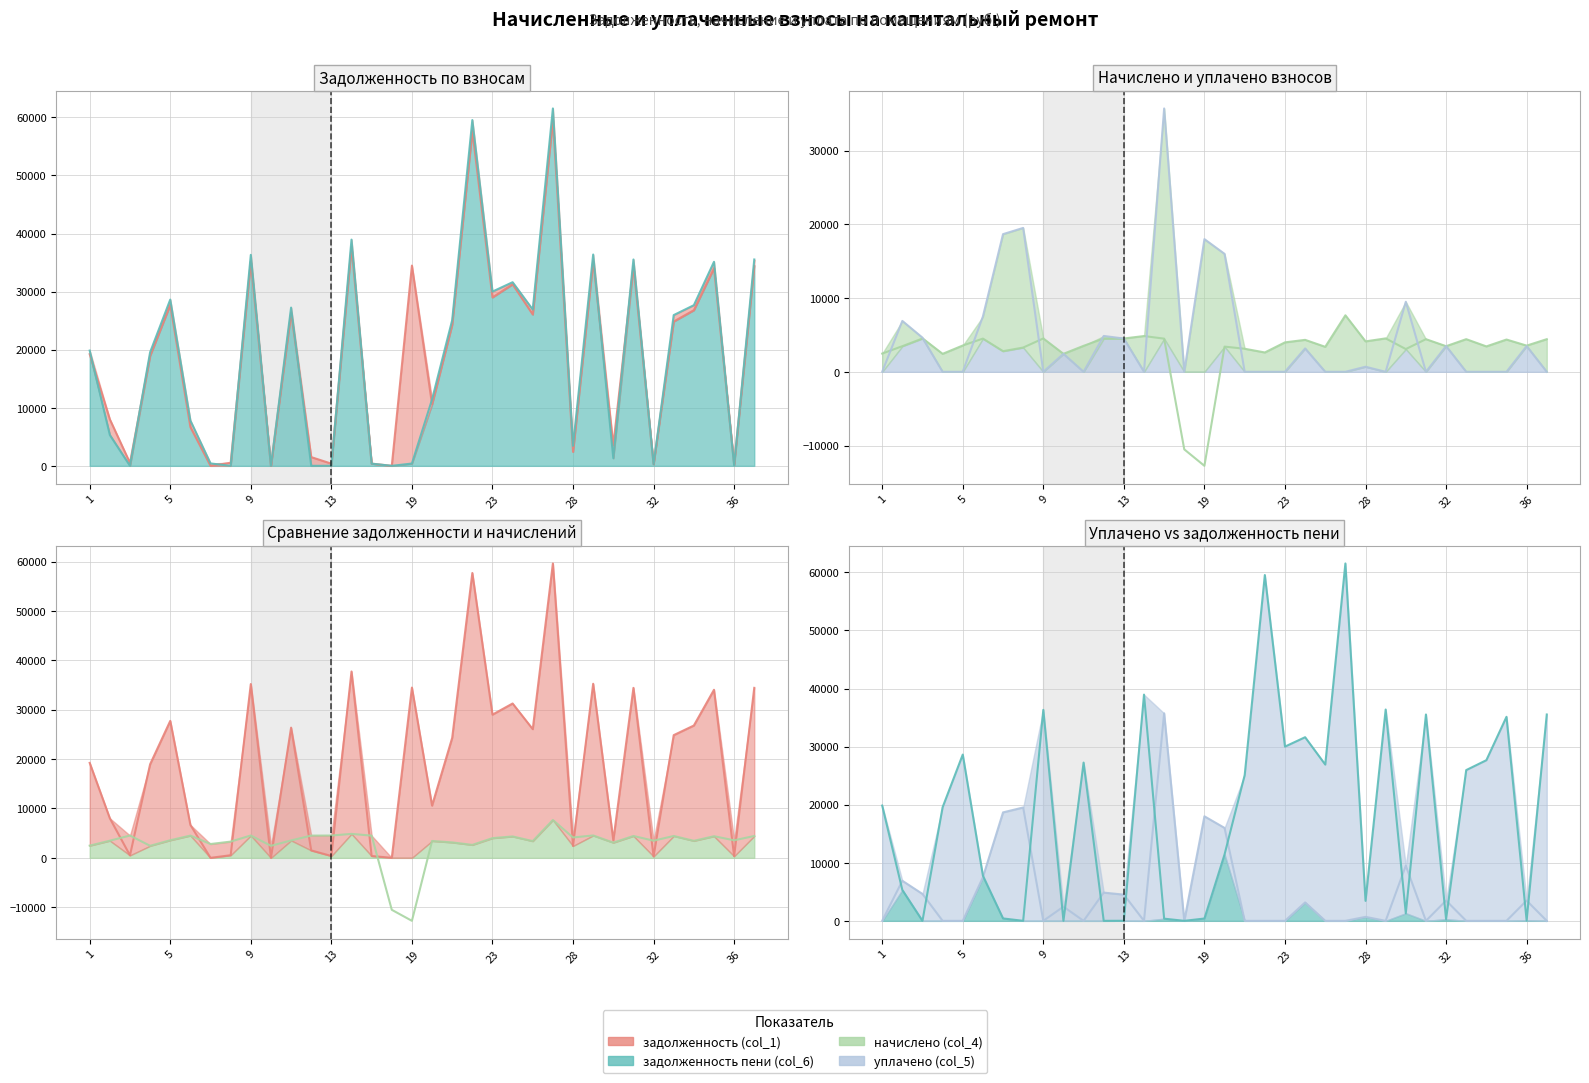

How many interior local peaks does the уплачено (col_5) series have?

11